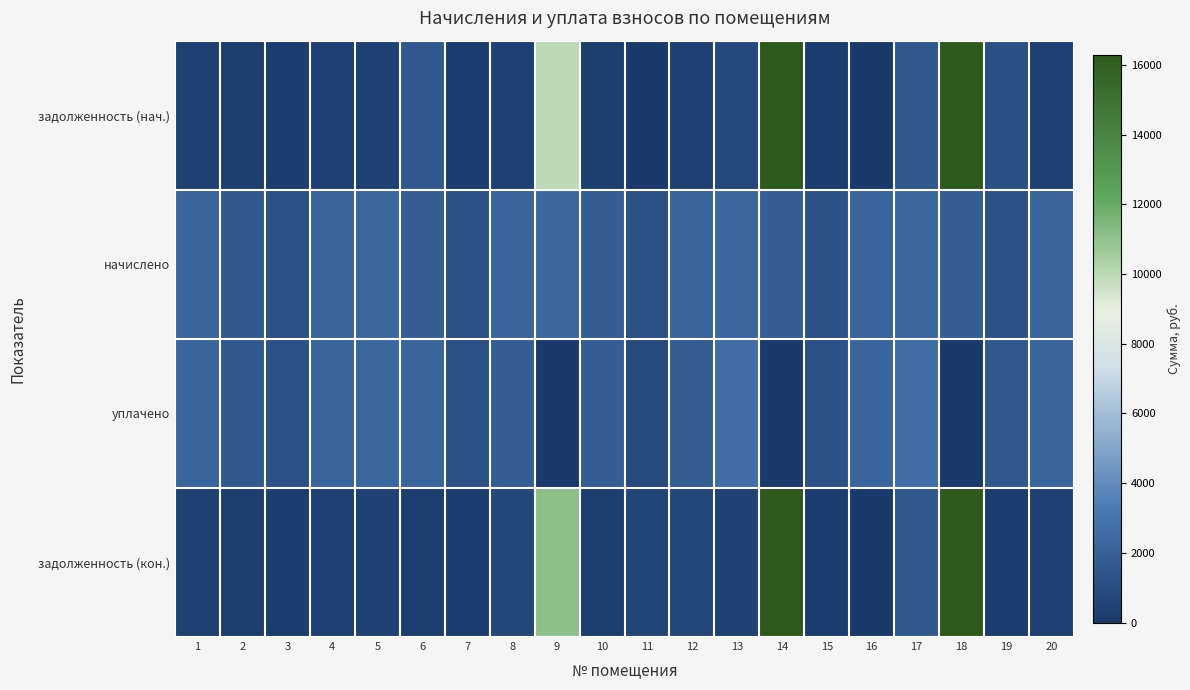

What is the total value across all series at 14?

54602.1